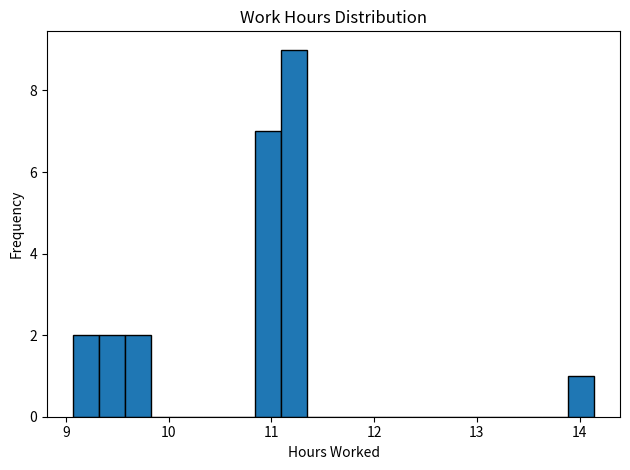

Around what value on the x-axis is the tallest bar? Give the approximate position of its centre, as read against the axis.

11.2